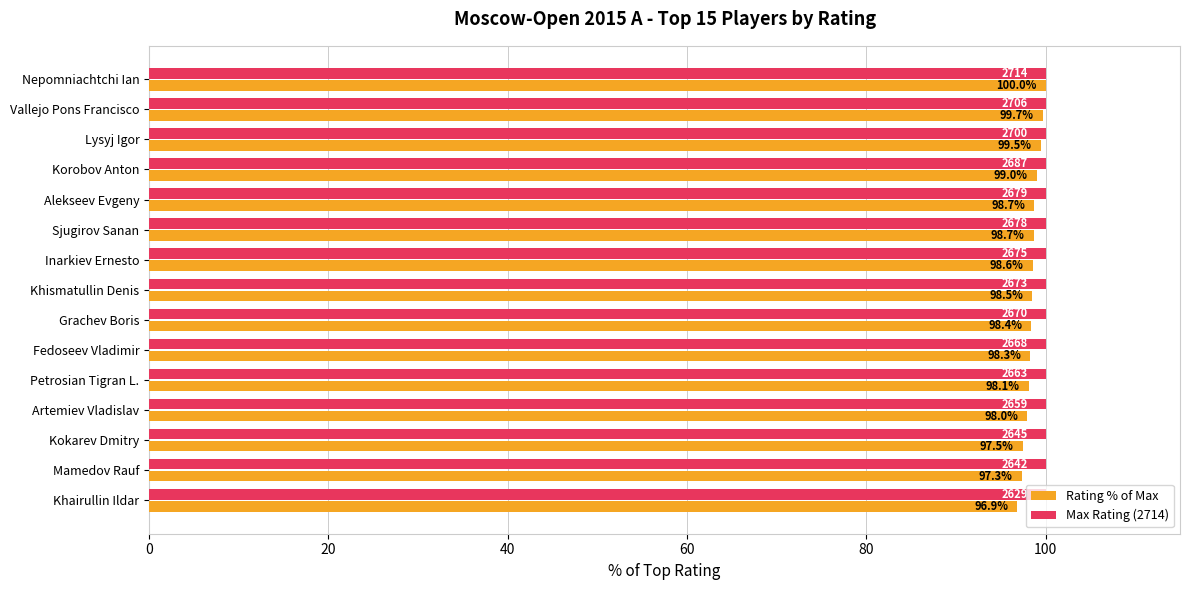

Between Sjugirov Sanan and Petrosian Tigran L., which series saw the biggest shift?

Rating % of Max